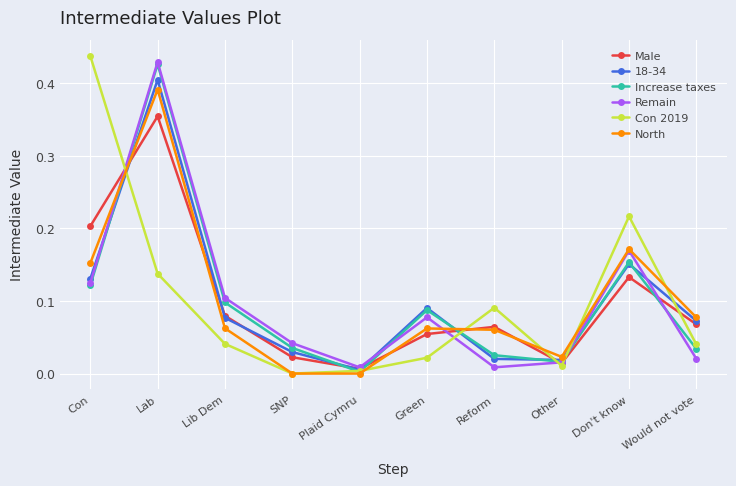

What is the difference between the maximum and minimum values in the Male series?

0.3